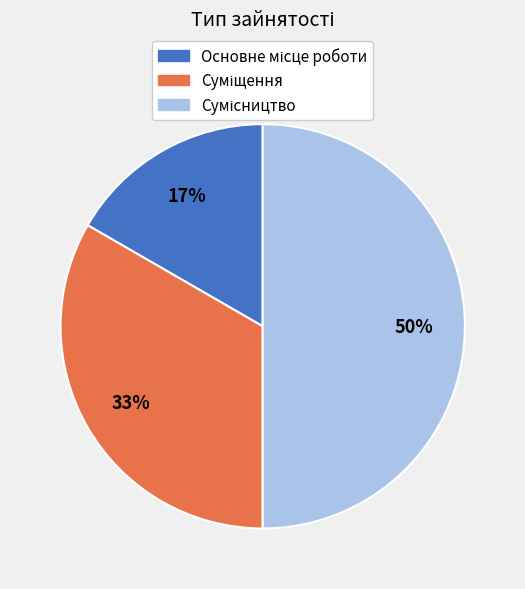

To the nearest percent, what is the average slice percentage?

33%